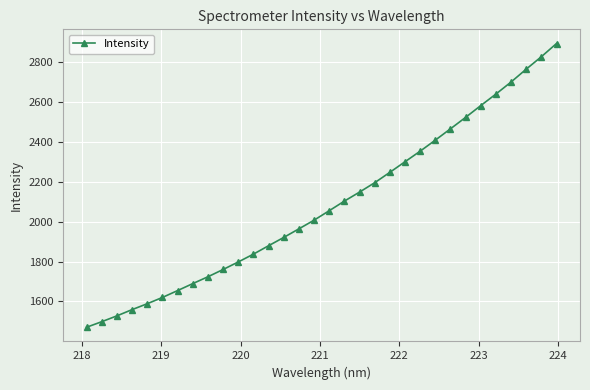

What is the difference between the maximum and minimum values?

1419.5